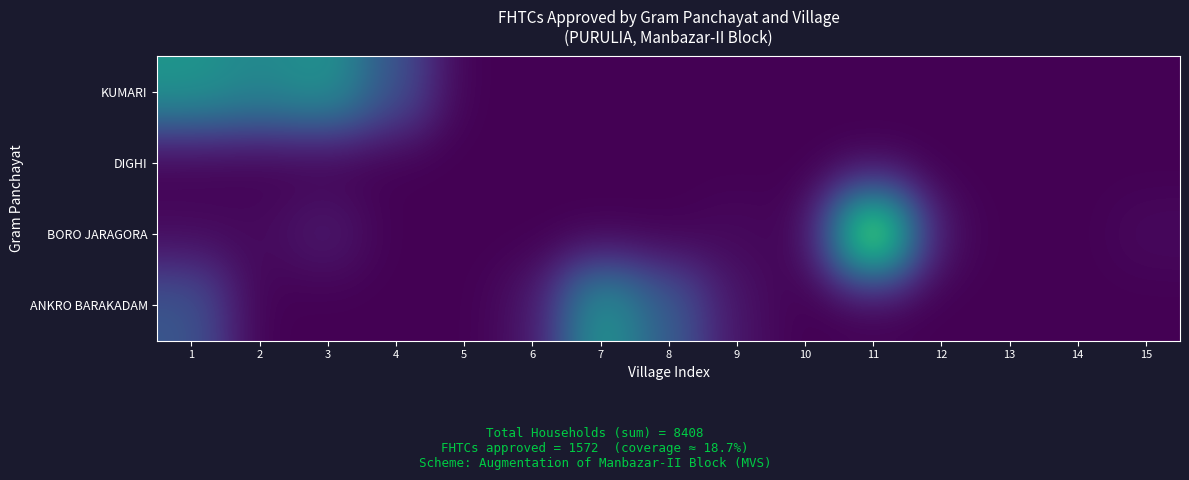

Which series has the largest total across all categories?

KUMARI